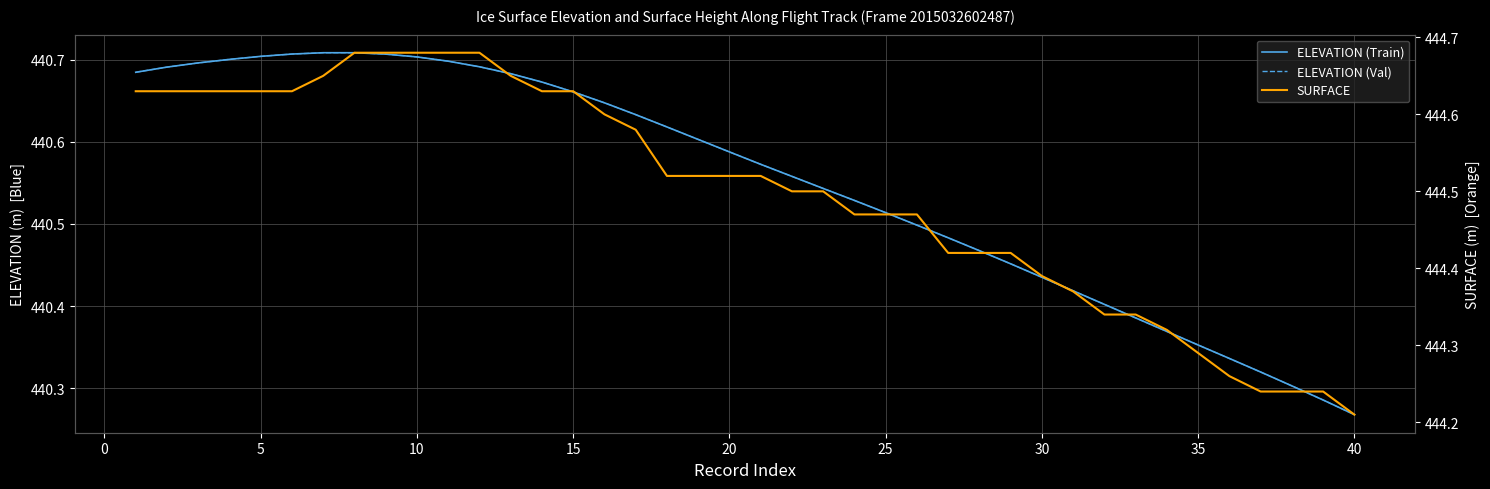

At how many categories does at least one series exceed 443?

40